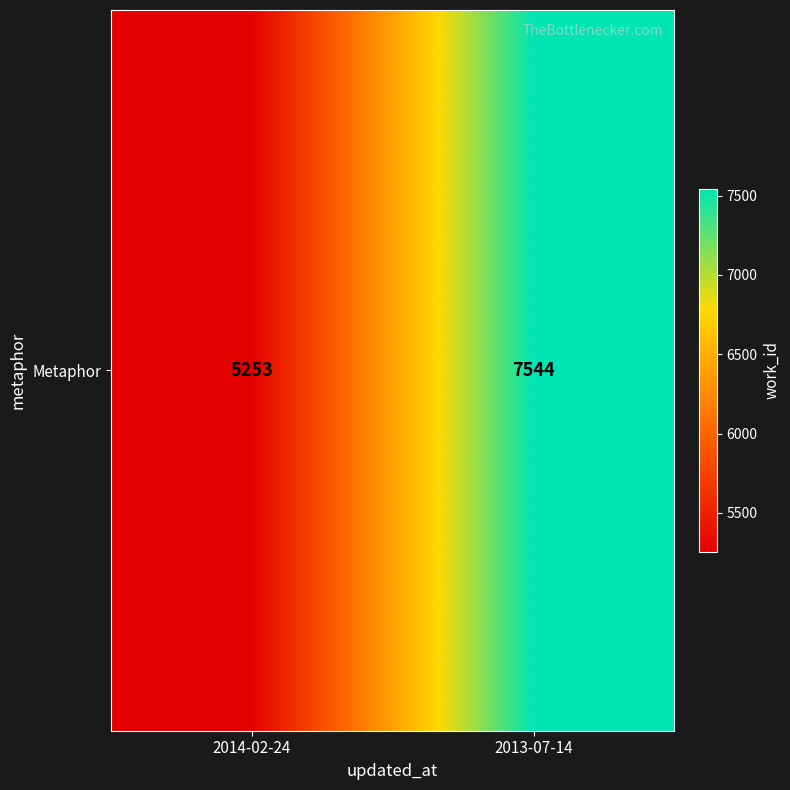

The value at 2014-02-24 is 9179. True or false?

False